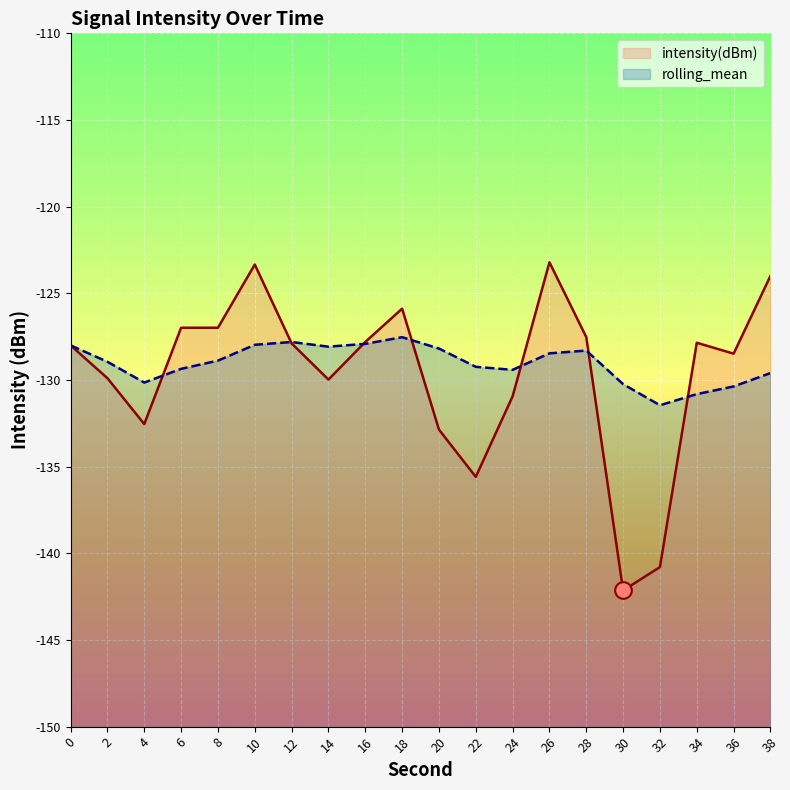

Reading right to left, list all the values displayed in this chart.

intensity(dBm): 38=-124.0	36=-128.5	34=-127.9	32=-140.8	30=-142.1	28=-127.5	26=-123.2	24=-130.9	22=-135.6	20=-132.9	18=-125.9	16=-127.8	14=-130.0	12=-127.9	10=-123.3	8=-127.0	6=-127.0	4=-132.5	2=-129.9	0=-128.0
rolling_mean: 38=-129.6	36=-130.4	34=-130.8	32=-131.5	30=-130.2	28=-128.3	26=-128.5	24=-129.4	22=-129.2	20=-128.2	18=-127.5	16=-127.9	14=-128.1	12=-127.8	10=-128.0	8=-128.9	6=-129.4	4=-130.1	2=-129.0	0=-128.0